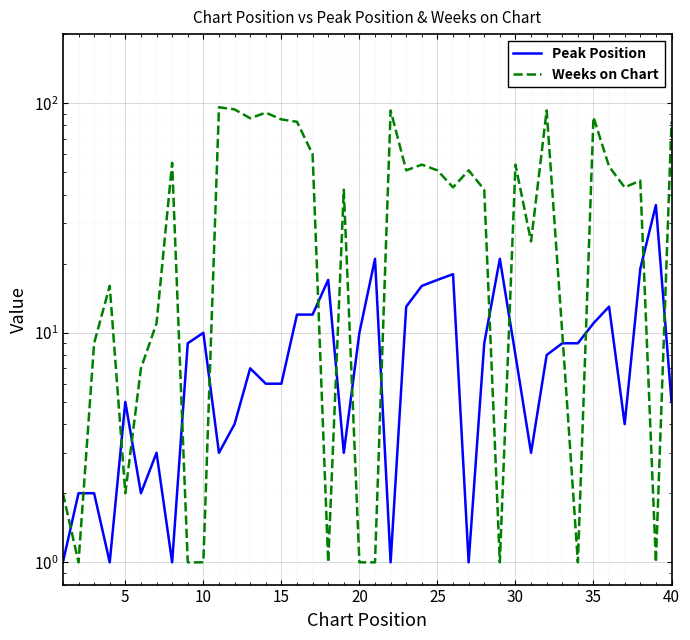

Which series ends up on top after the final intersection of Peak Position and Weeks on Chart?

Weeks on Chart